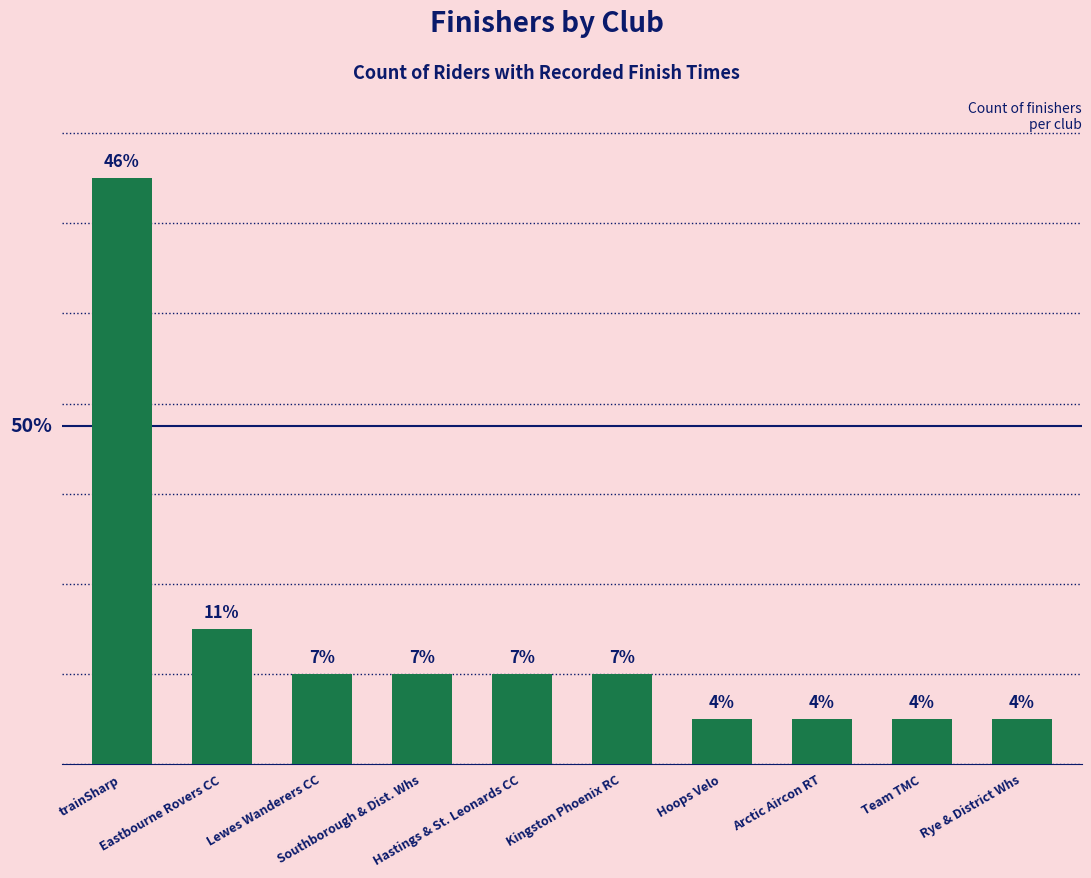

Where does the data first go above 2?

trainSharp